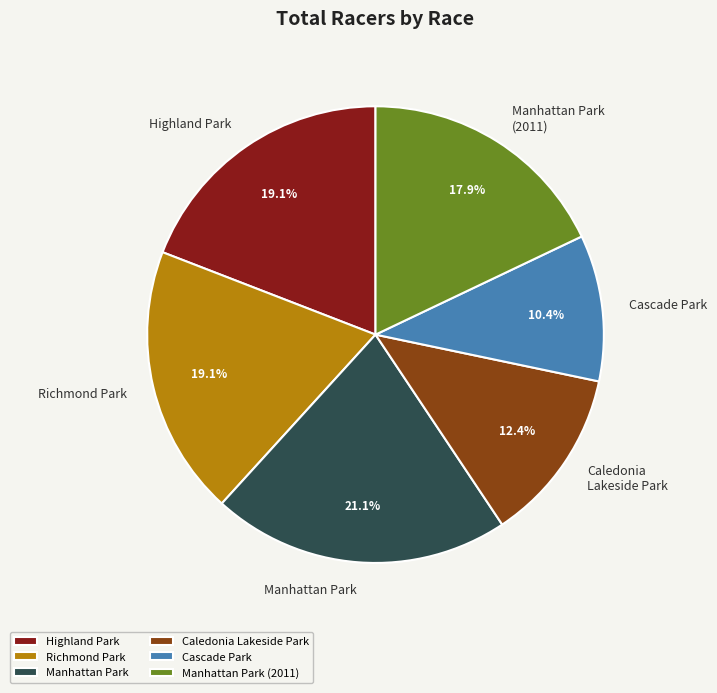

To the nearest percent, what is the difference between the largest and smallest slice percentages?

11%